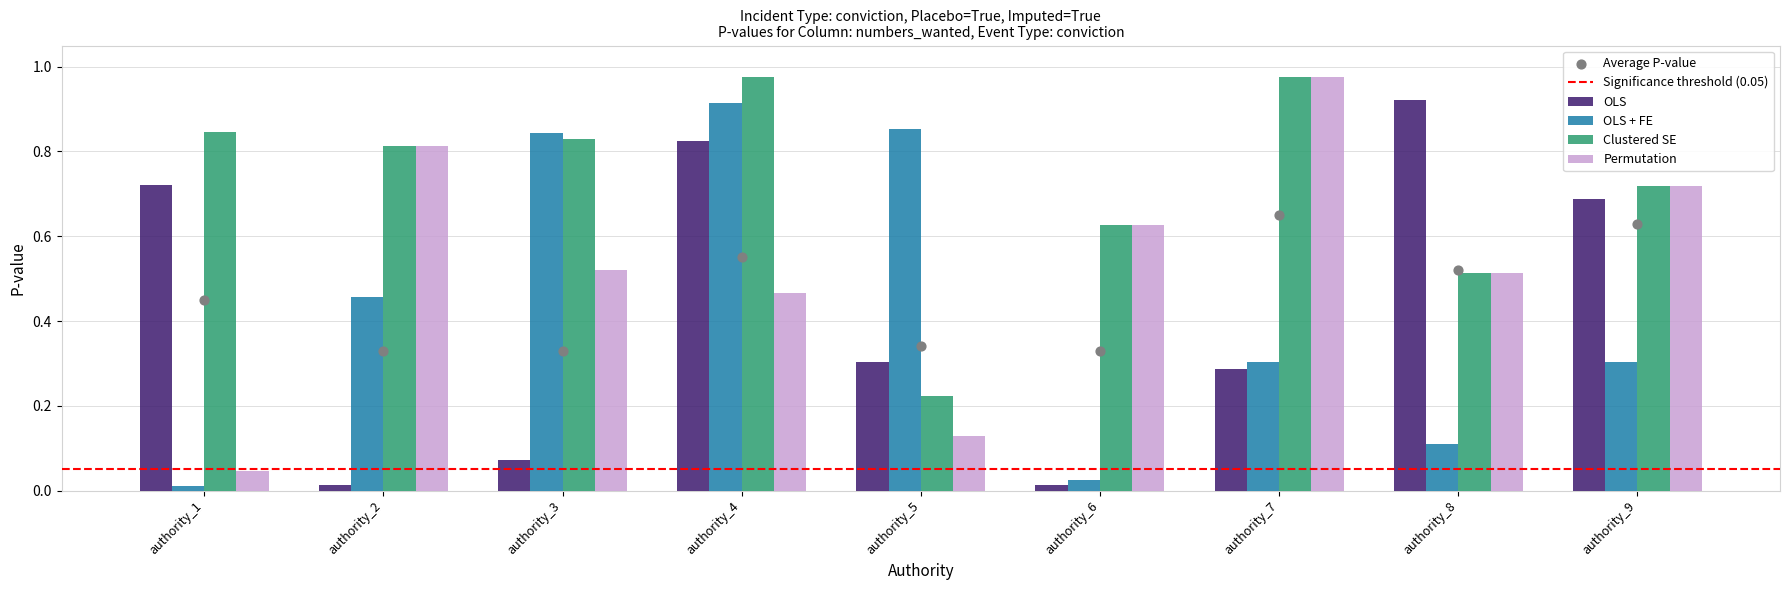

Which series contains the highest Y value?

Clustered SE